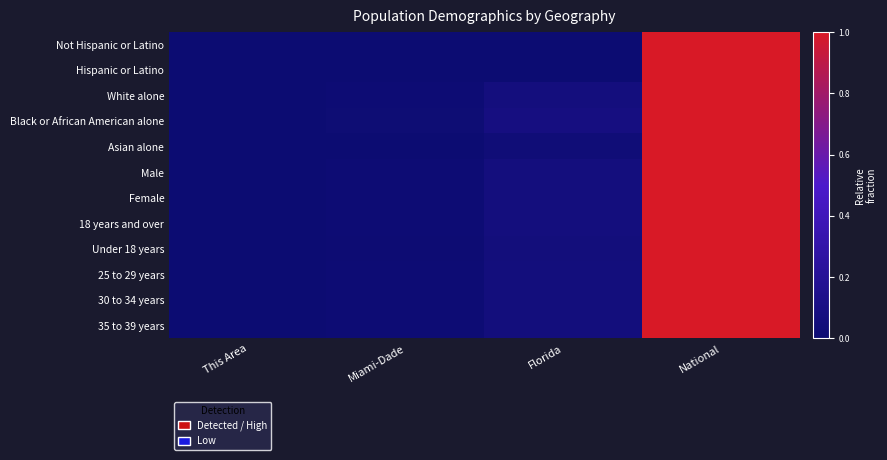

Reading left to right, list all the values displayed in this chart.

Not Hispanic or Latino: This Area=0.0	Miami-Dade=0.0	Florida=0.0	National=1.0
Hispanic or Latino: This Area=0.0	Miami-Dade=0.0	Florida=0.0	National=1.0
White alone: This Area=0.0	Miami-Dade=0.0	Florida=0.1	National=1.0
Black or African American alone: This Area=0.0	Miami-Dade=0.0	Florida=0.1	National=1.0
Asian alone: This Area=0.0	Miami-Dade=0.0	Florida=0.0	National=1.0
Male: This Area=0.0	Miami-Dade=0.0	Florida=0.1	National=1.0
Female: This Area=0.0	Miami-Dade=0.0	Florida=0.1	National=1.0
18 years and over: This Area=0.0	Miami-Dade=0.0	Florida=0.1	National=1.0
Under 18 years: This Area=0.0	Miami-Dade=0.0	Florida=0.1	National=1.0
25 to 29 years: This Area=0.0	Miami-Dade=0.0	Florida=0.1	National=1.0
30 to 34 years: This Area=0.0	Miami-Dade=0.0	Florida=0.1	National=1.0
35 to 39 years: This Area=0.0	Miami-Dade=0.0	Florida=0.1	National=1.0